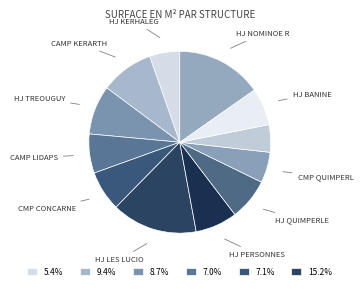

What is the largest slice in the pie chart?

HJ NOMINOE RDC